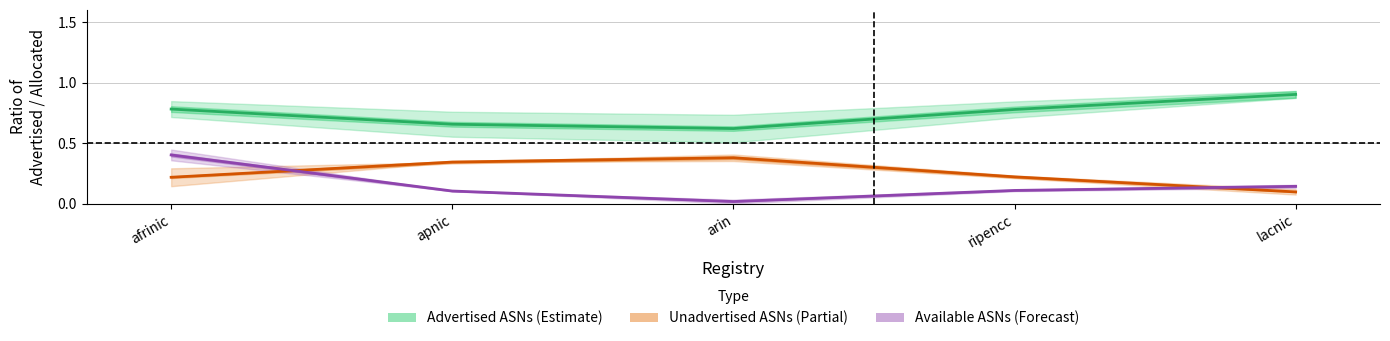

The value of Advertised ASNs (Estimate) at afrinic is 0.5. True or false?

False